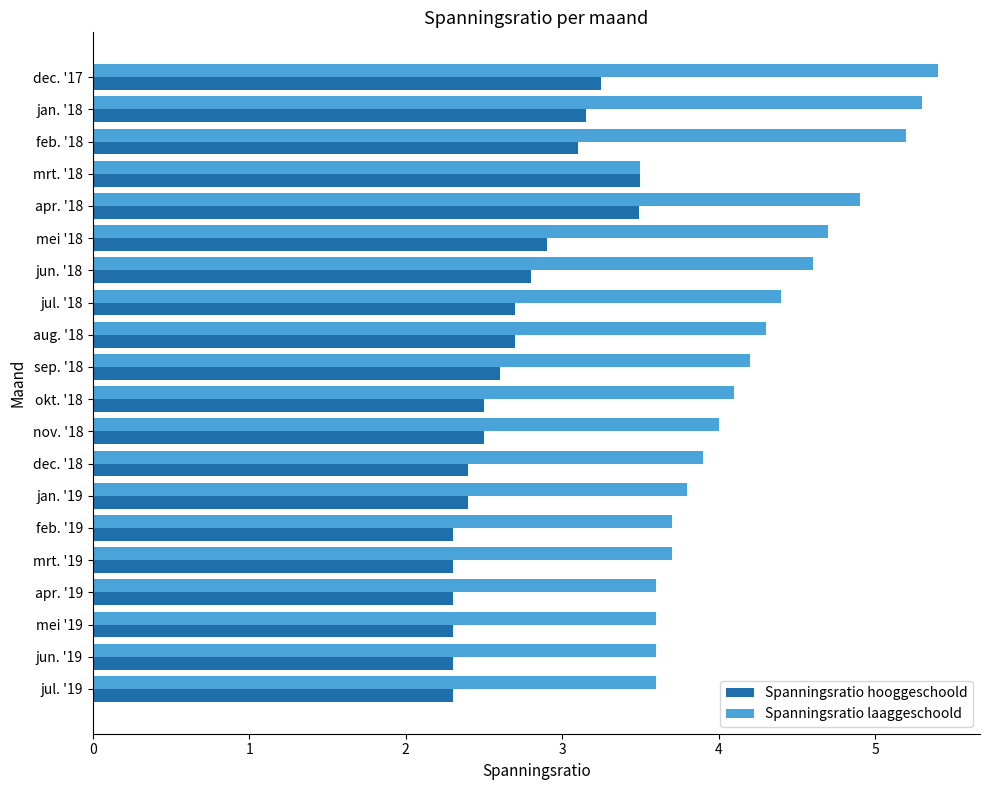

Rank the series by their maximum value, from highest to lowest.

Spanningsratio laaggeschoold, Spanningsratio hooggeschoold